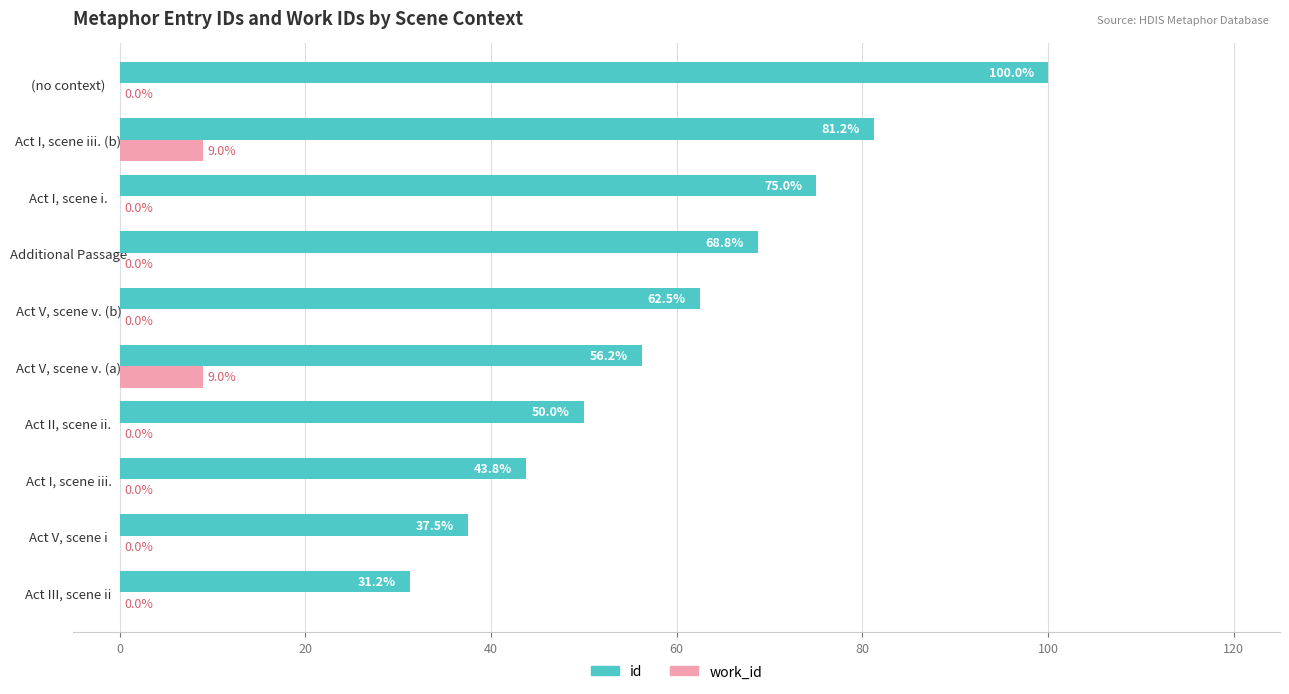

What is the maximum value for id?

100.0